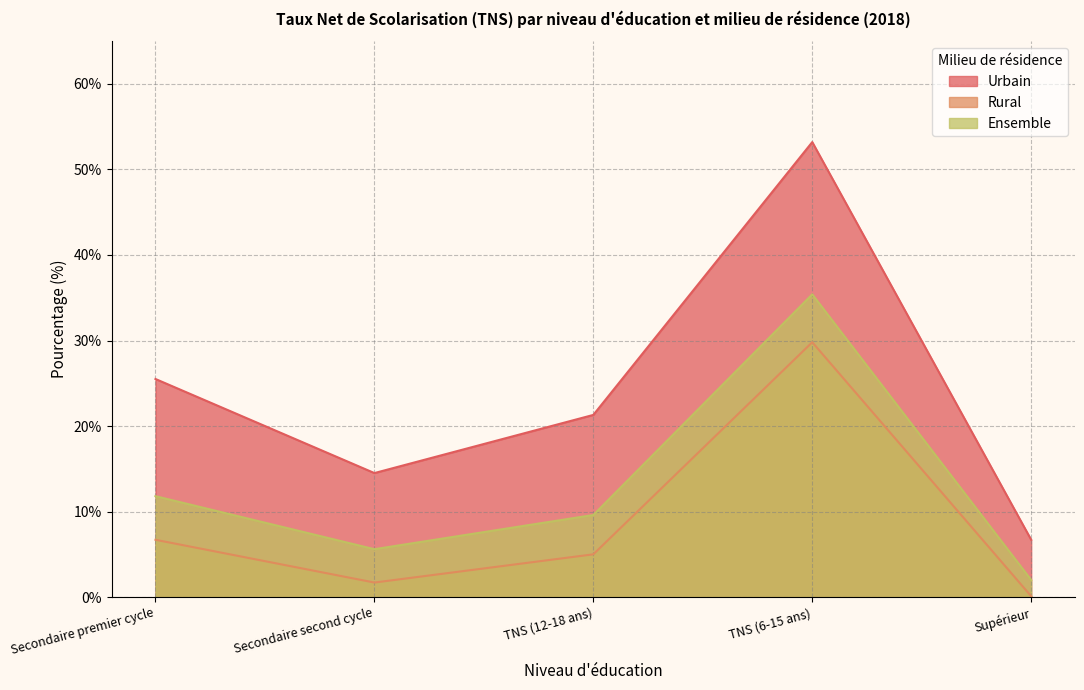

True or false: Urbain and Rural cross at least once.

False